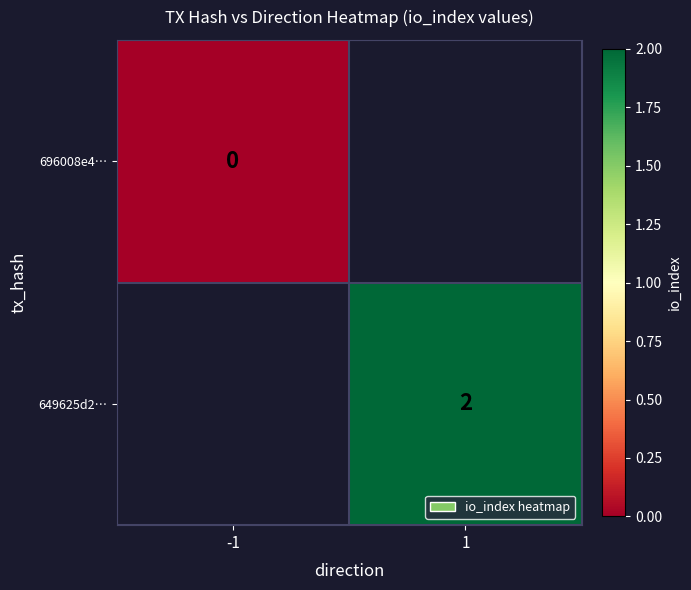

Is it true that 649625d2… equals 1 at 1?

False